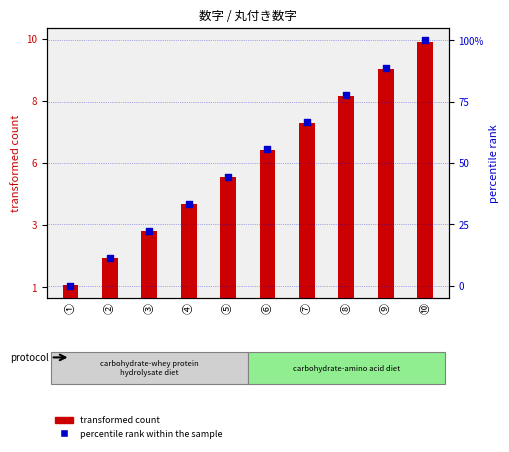

Which series contains the highest Y value?

percentile rank within the sample